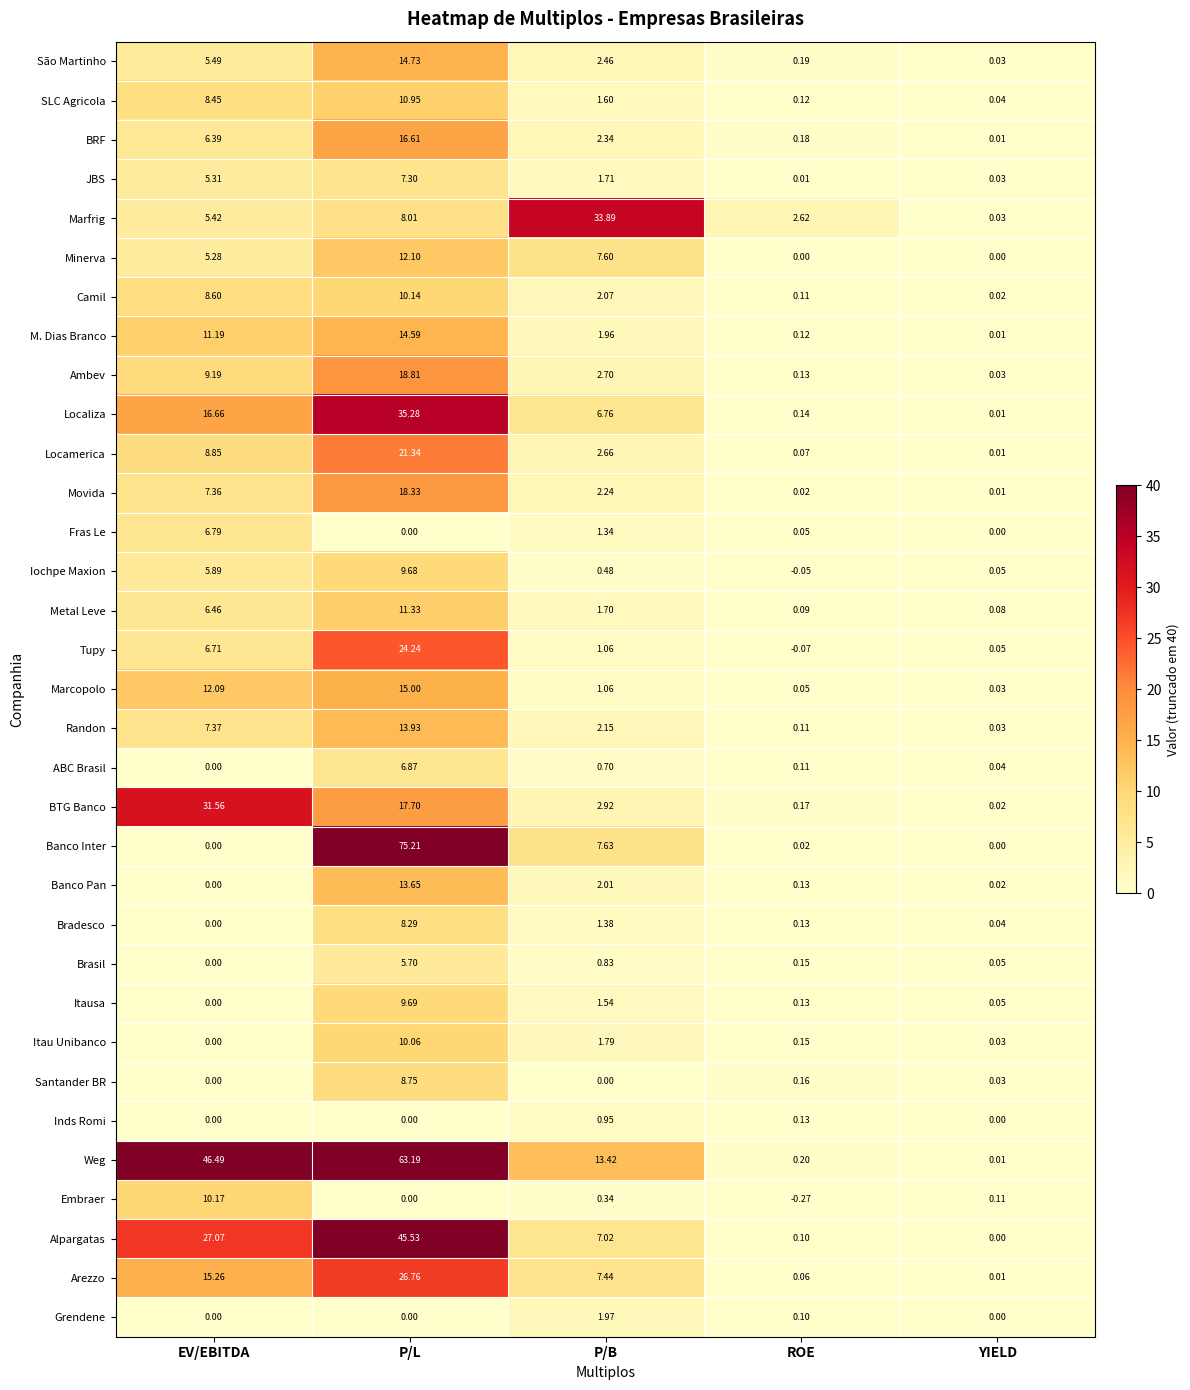

What is the maximum value shown in the chart?

75.2